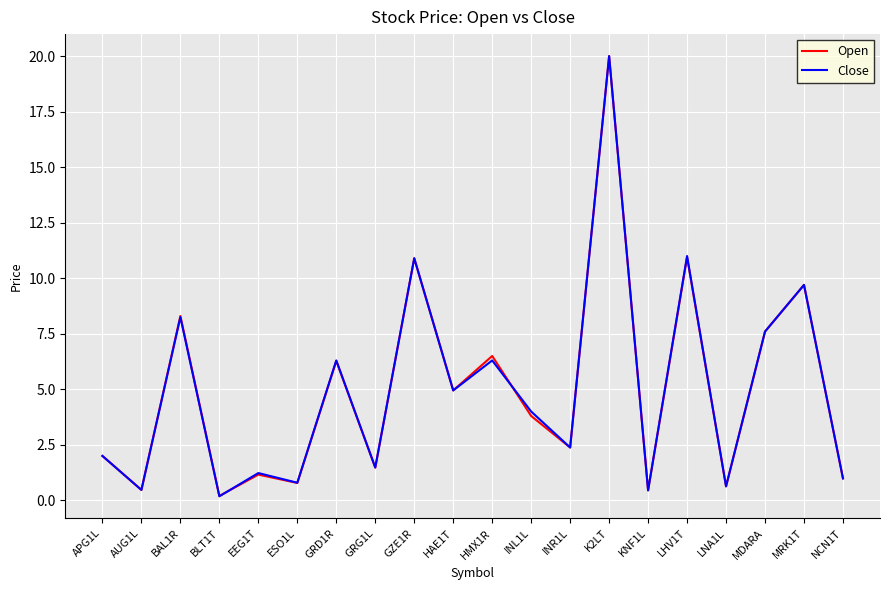

At which label is Close closest to 10?

MRK1T